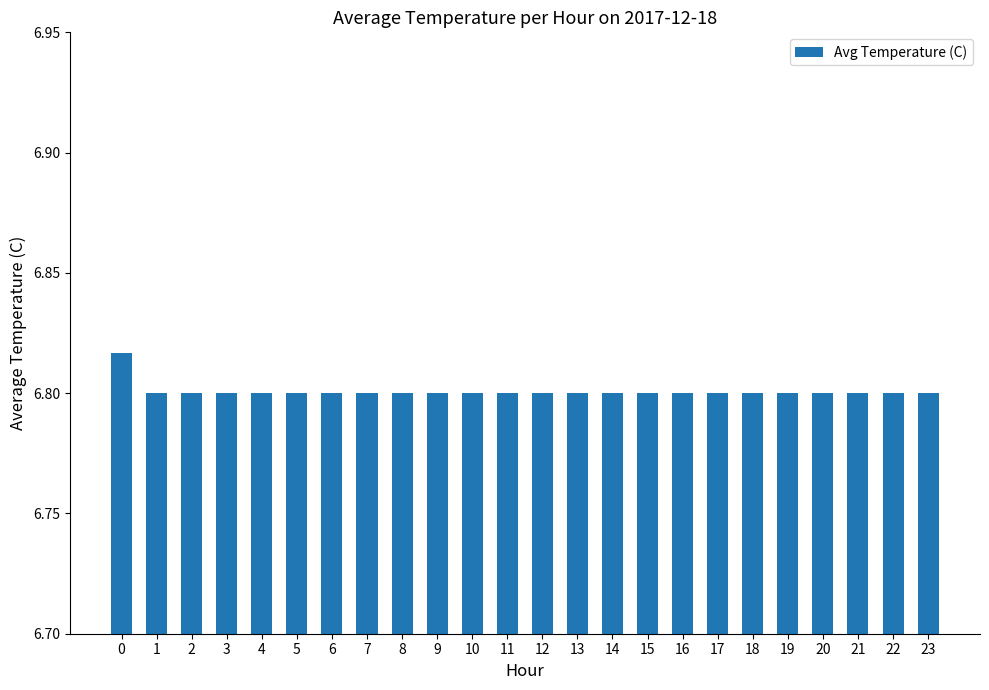

True or false: the data shows 6.8 at 21.

True